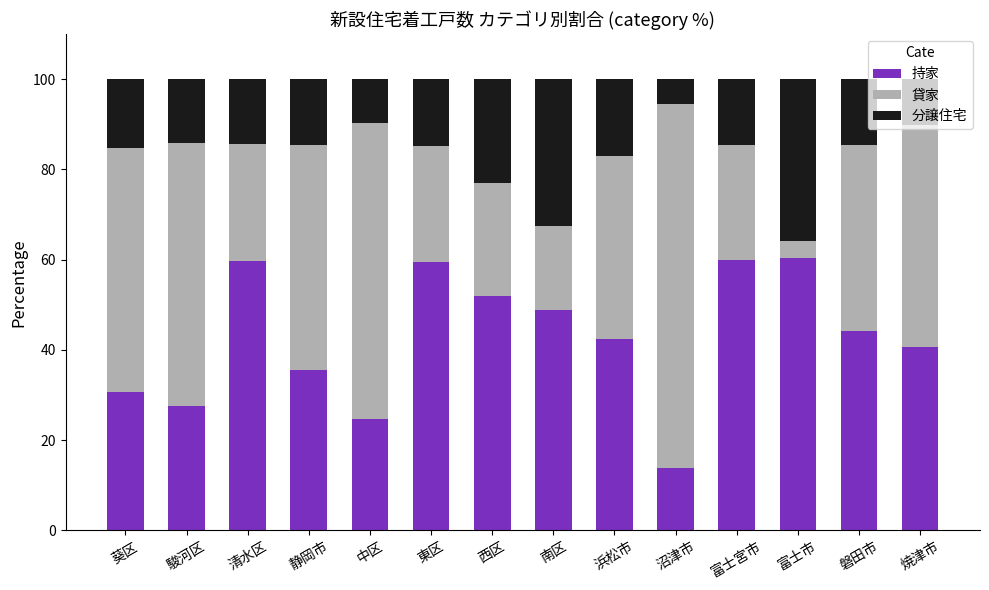

At which label does 持家 first exceed 44?

清水区